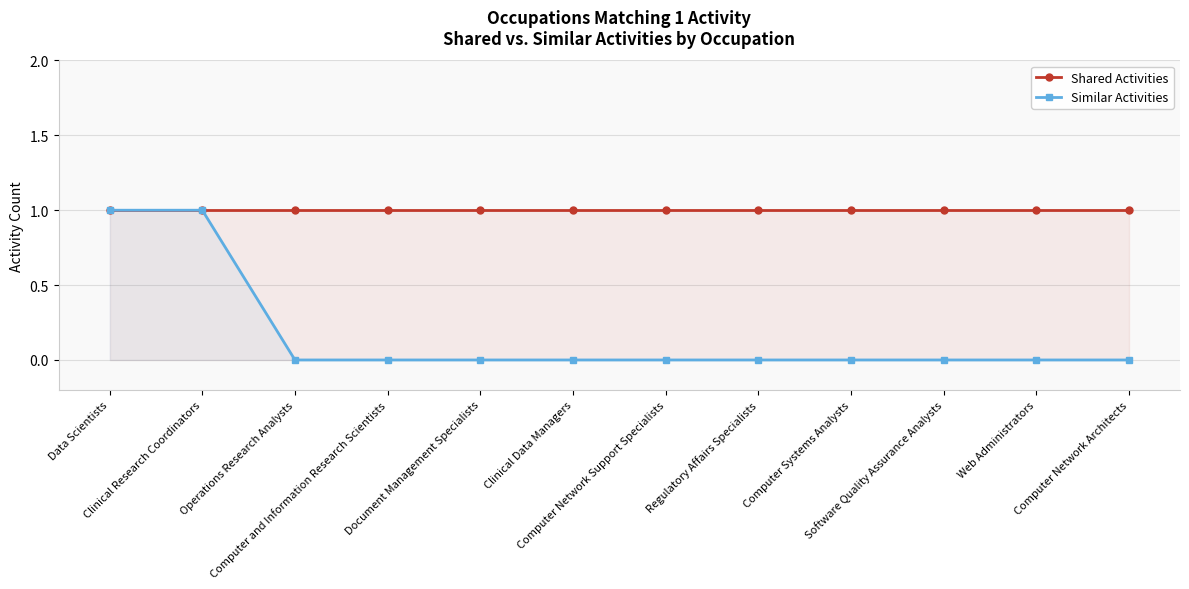

True or false: Shared Activities and Similar Activities cross at least once.

False